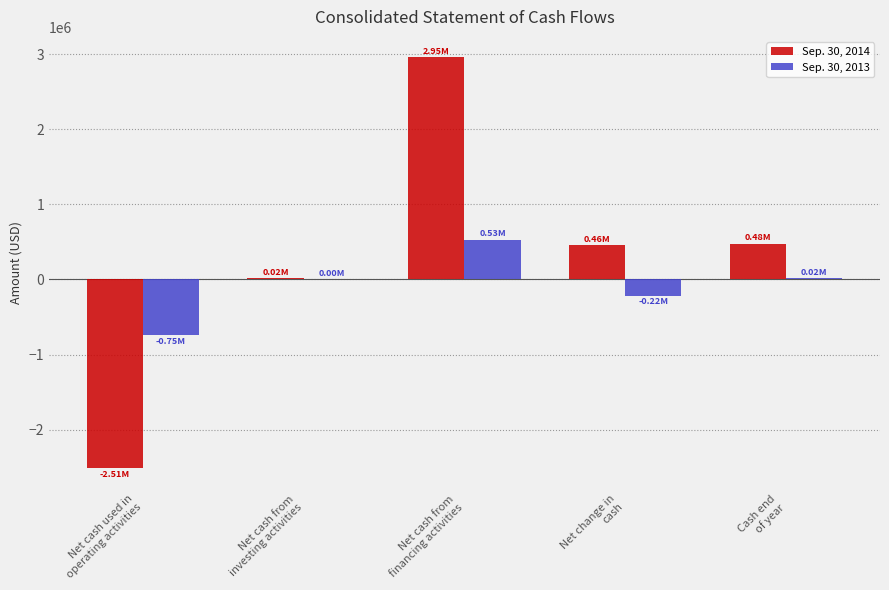

Does the chart contain stacked bars?

No